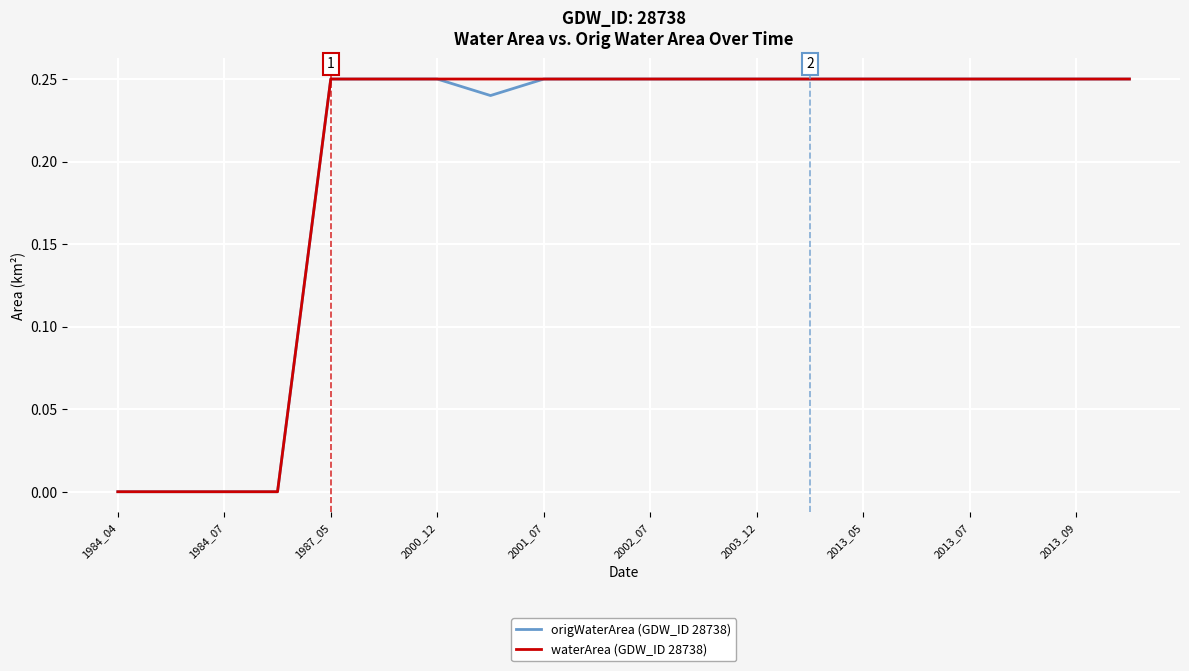

How many lines are shown in the chart?

2